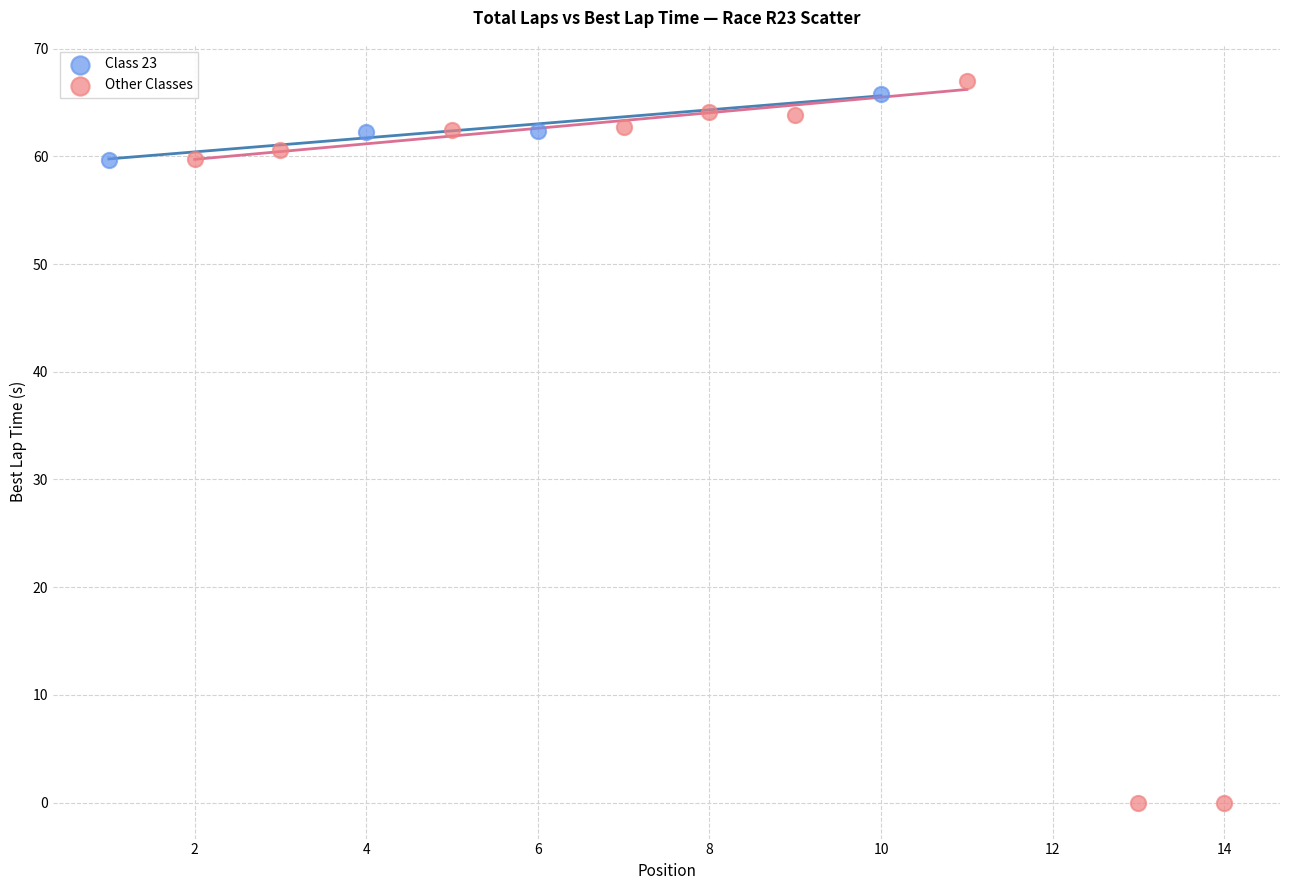

What are all the series names shown in the legend?

Class 23, Other Classes